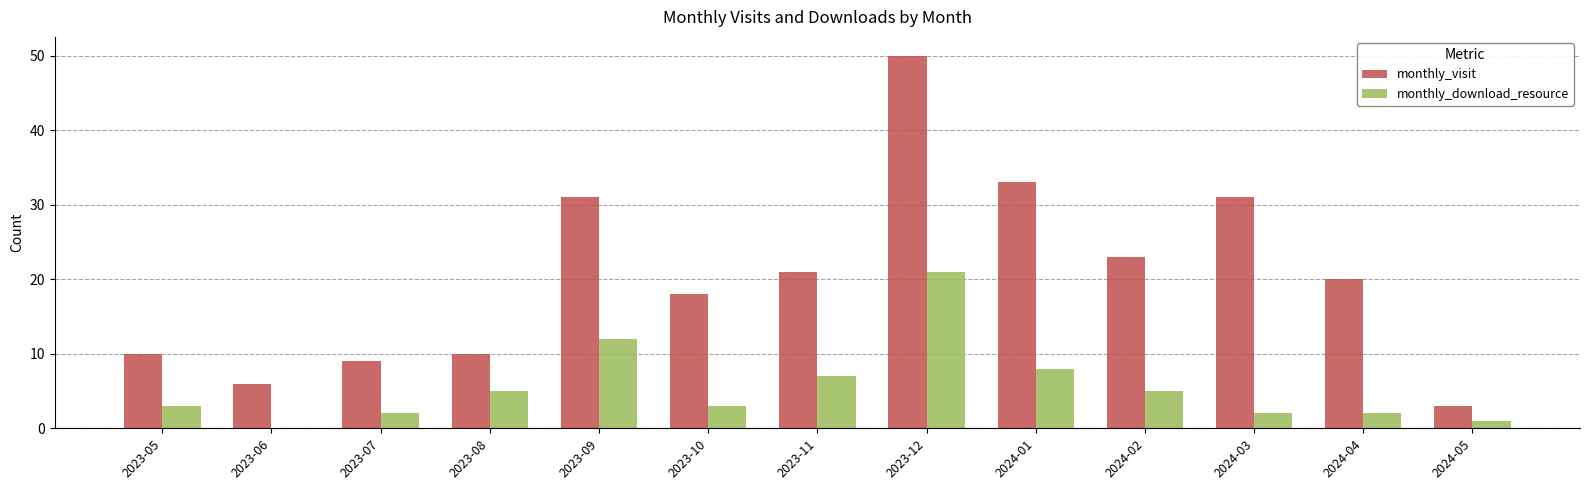

At which category does the chart reach its peak across all series?

2023-12